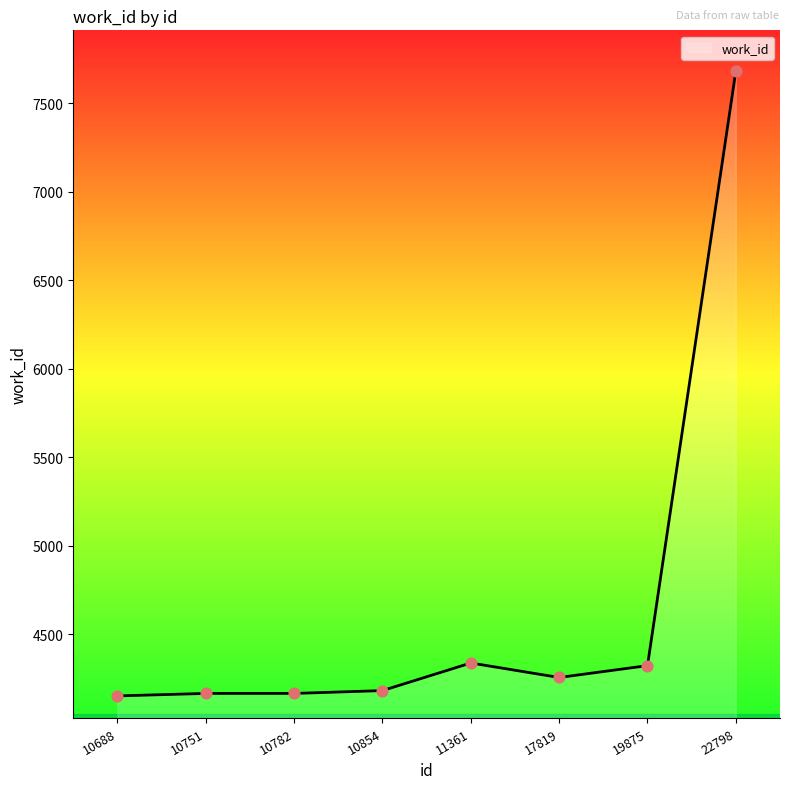

What is the change in value from 10854 to 17819?

+74